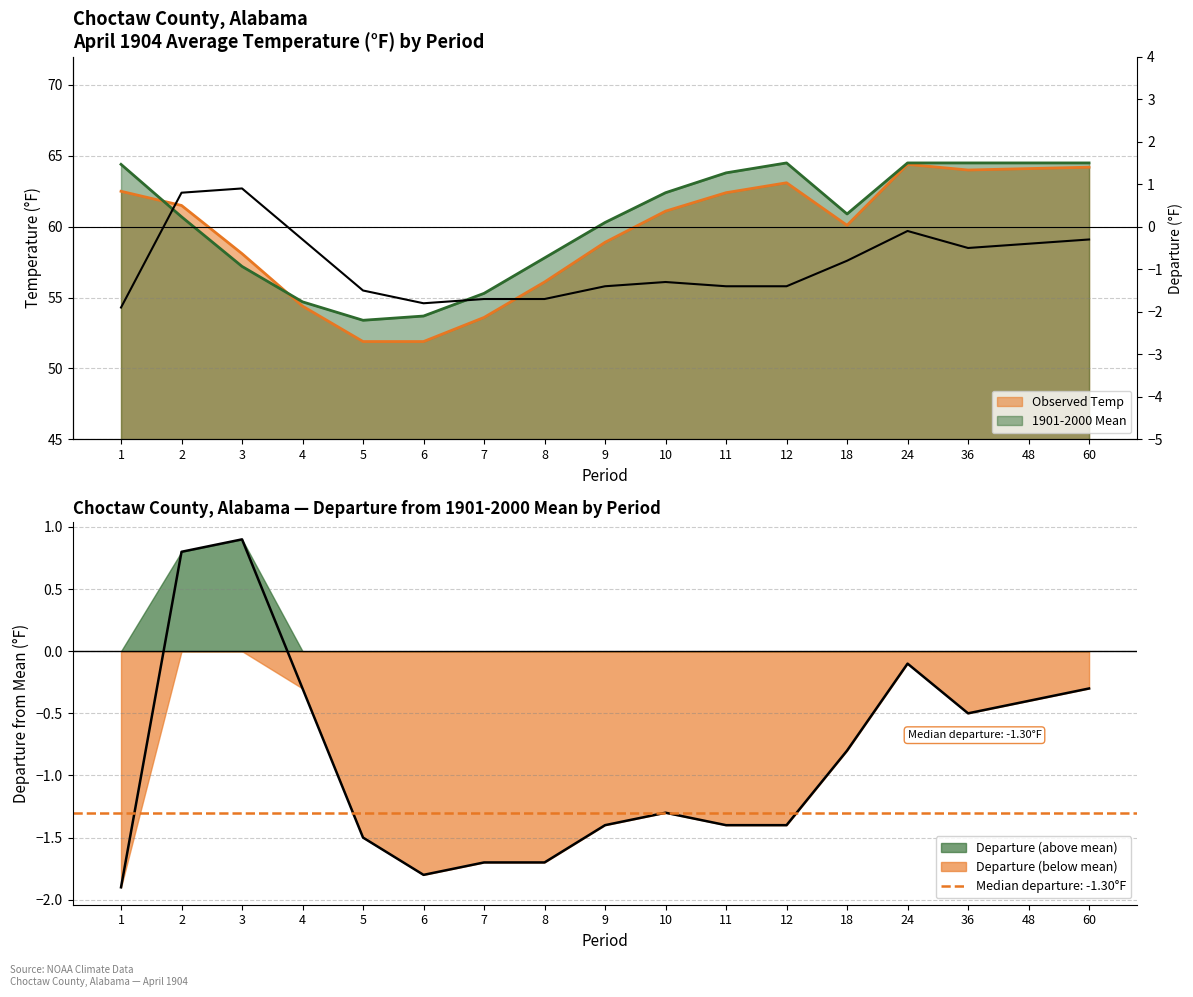

Rank the categories by value from lowest to highest.

1, 6, 7, 8, 5, 9, 11, 12, 10, 18, 36, 48, 4, 60, 24, 2, 3